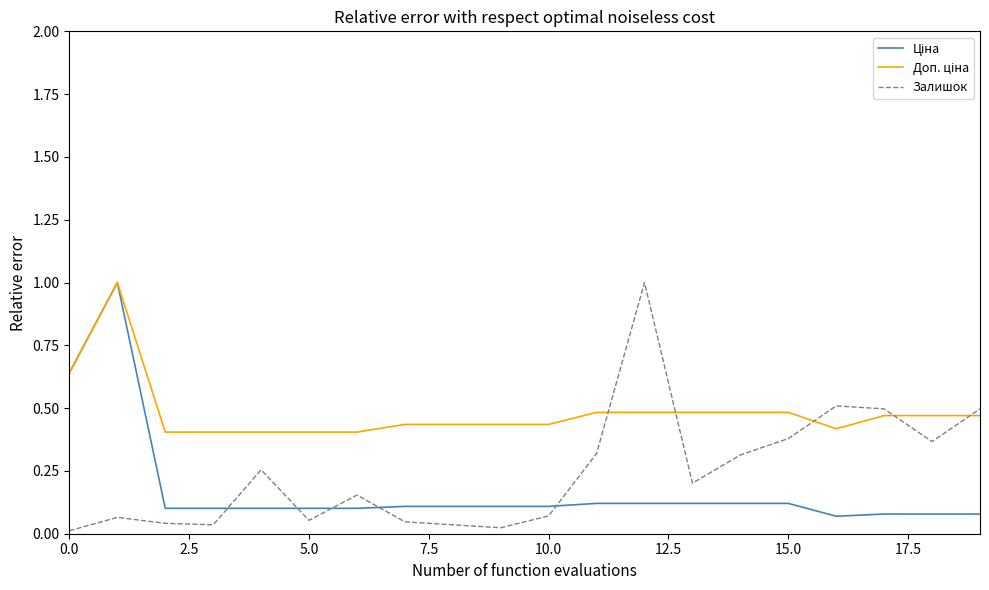

What is the maximum value shown in the chart?

1.0